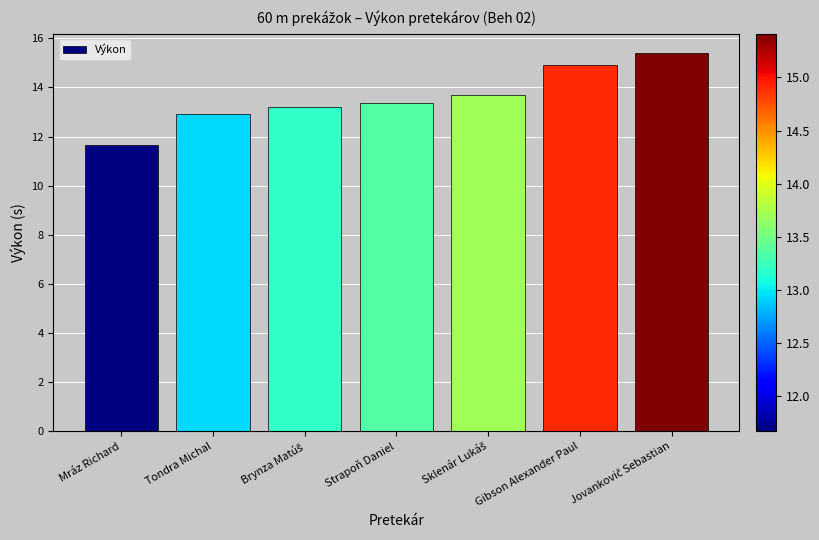

Reading left to right, extract all data points from this chart.

11.7	12.9	13.2	13.4	13.7	14.9	15.4